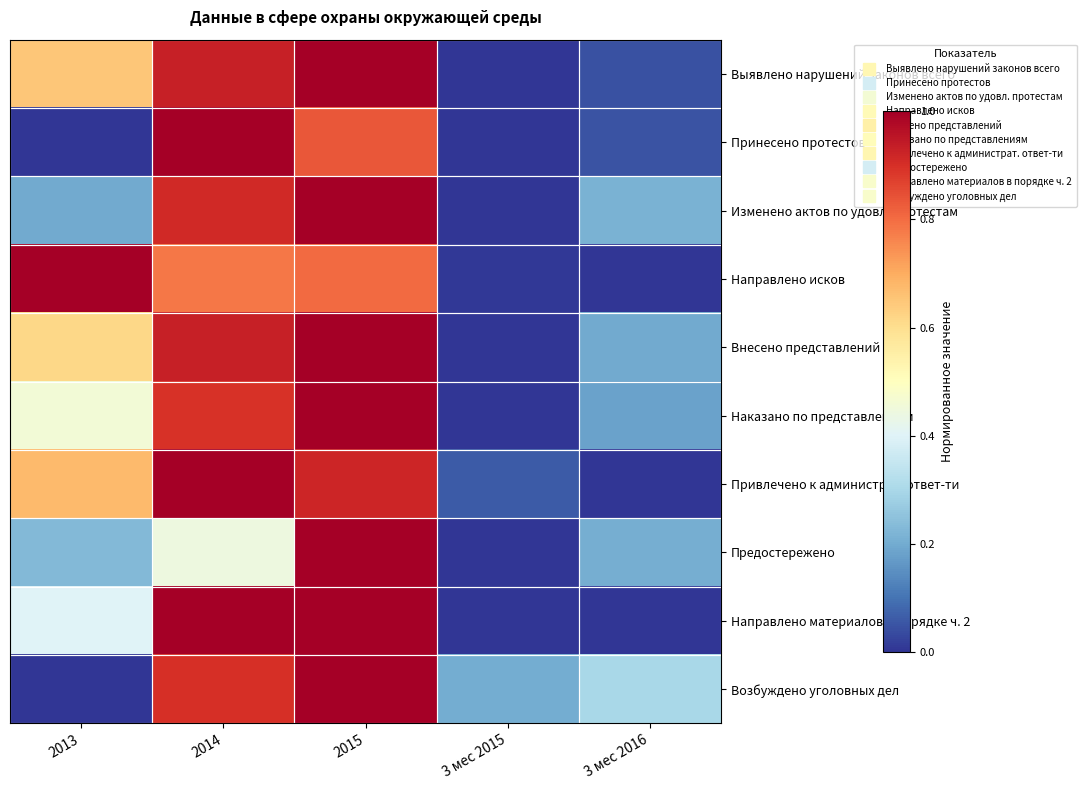

At which category is the sum across all series the highest?

2015